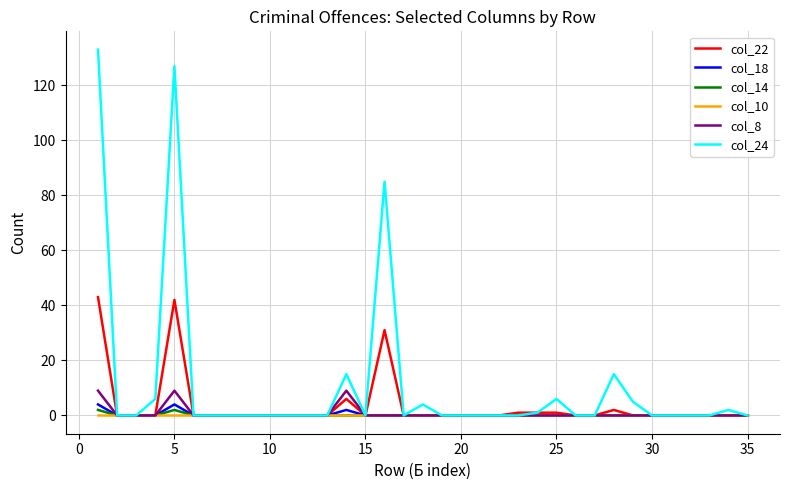

What are all the series names shown in the legend?

col_22, col_18, col_14, col_10, col_8, col_24